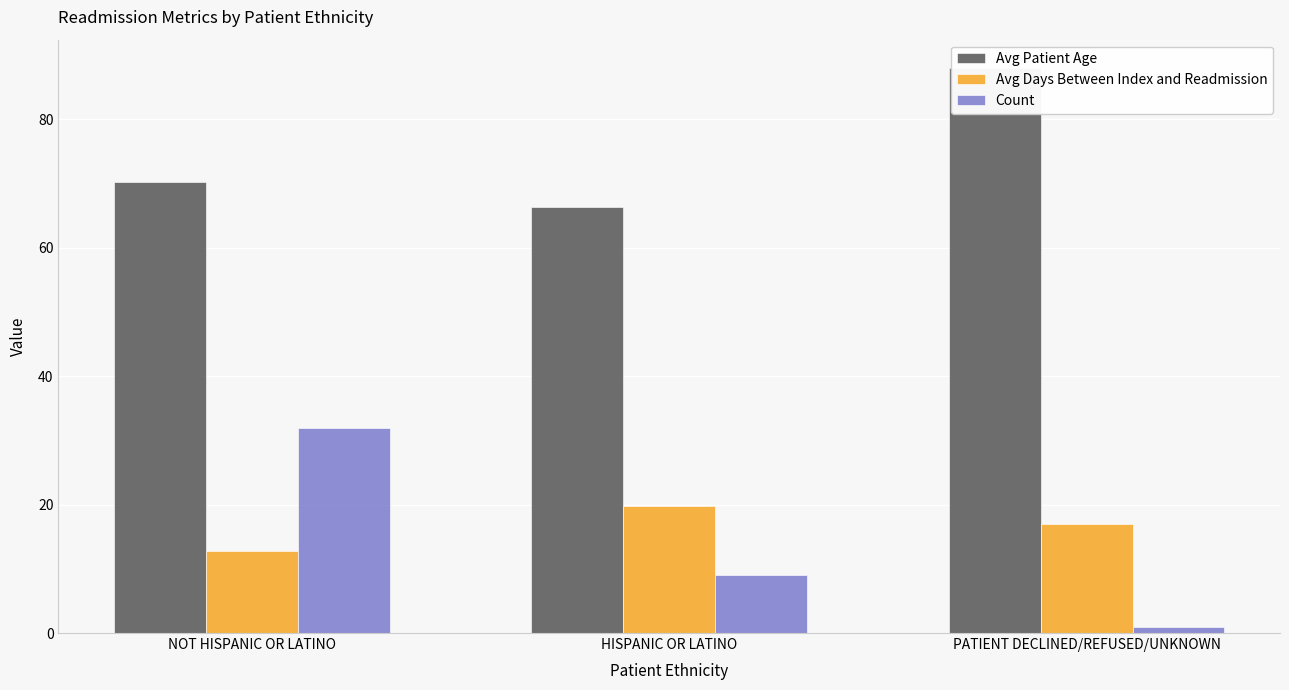

How many bars are there in total?

9